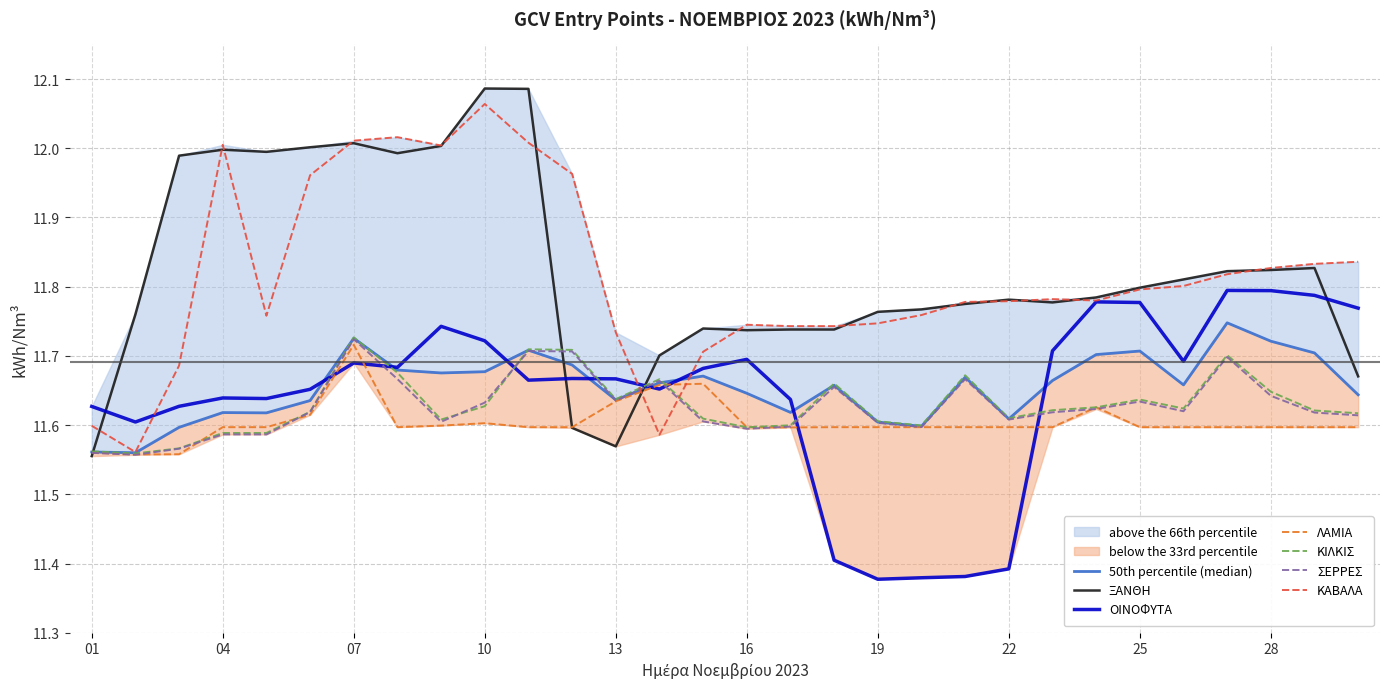

What is the difference between the maximum and minimum values in the ΟΙΝΟΦΥΤΑ series?

0.4